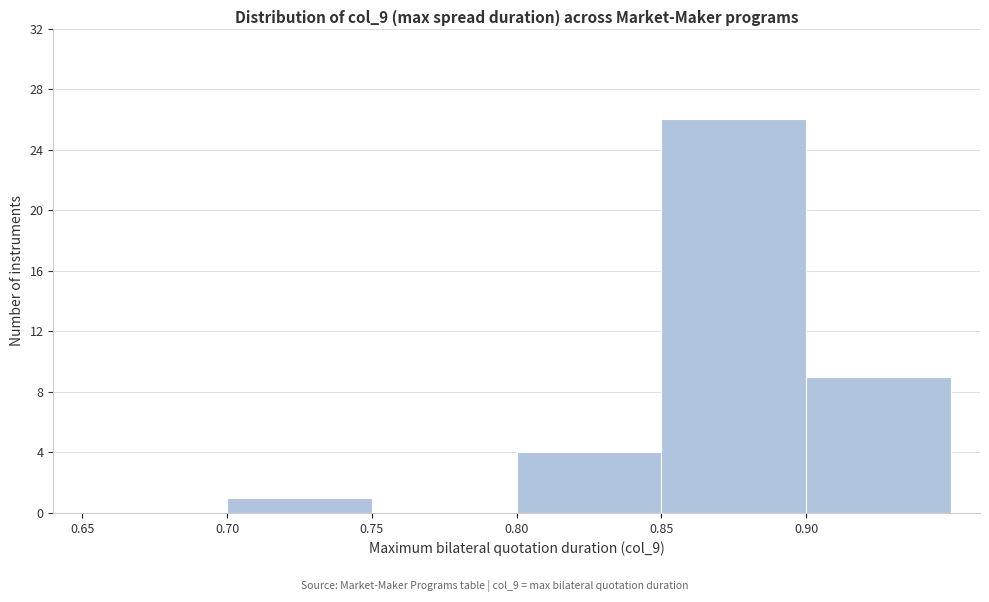

Reading left to right, transcribe this chart: for each bar, give the range it covers on the x-axis and its height. The values are not printed on the chart, so give them approximately, as read against the axis.

0.65 to 0.70: 0
0.70 to 0.75: 1
0.75 to 0.80: 0
0.80 to 0.85: 4
0.85 to 0.90: 26
0.90 to 0.95: 9